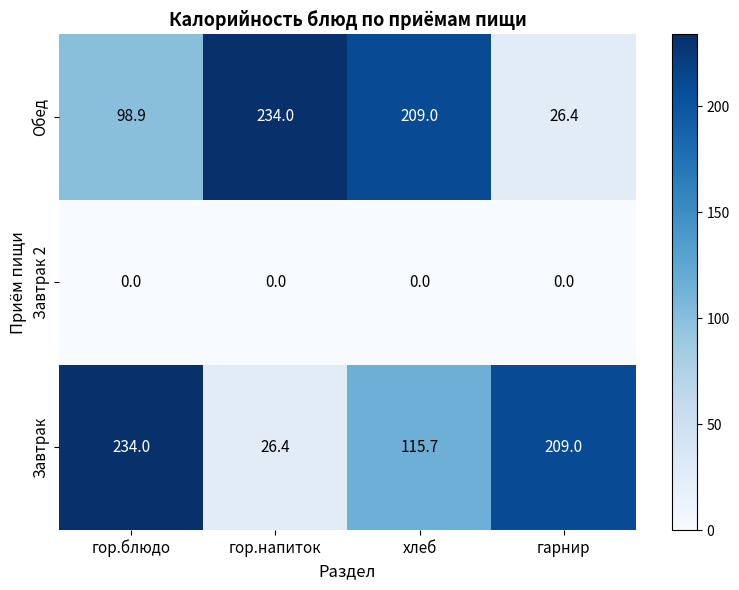

What is the sum of all Завтрак values?

585.1